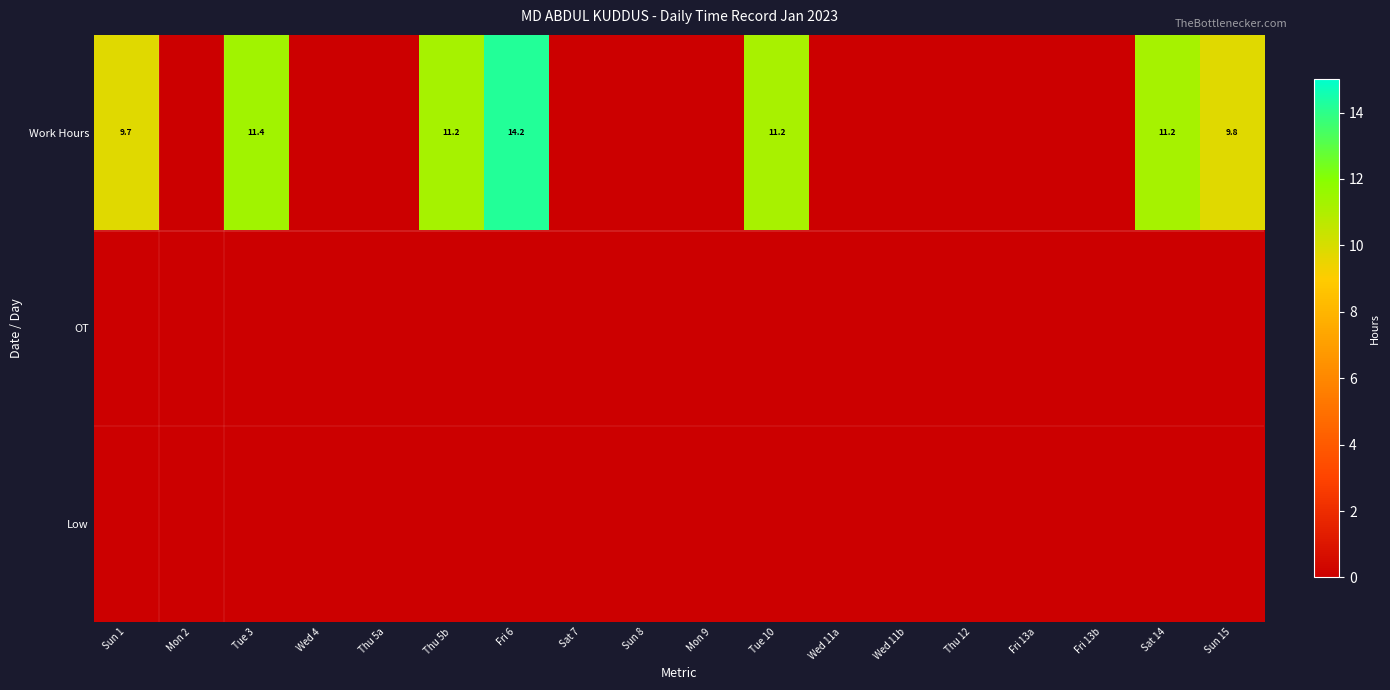

Is it true that Work Hours equals 3.5 at Tue 3?

False